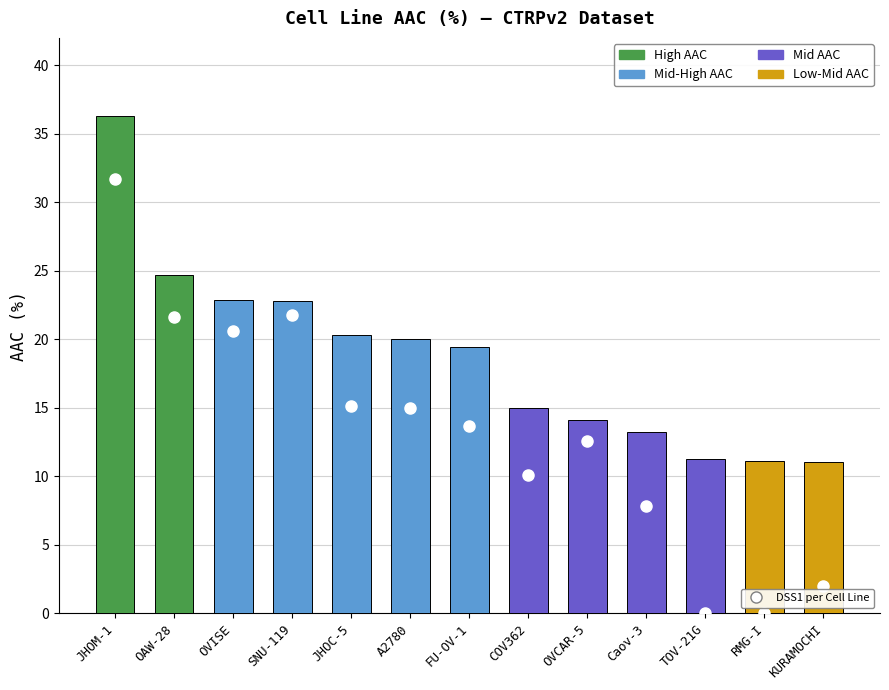

Is it true that AAC (%) equals 11.3 at TOV-21G?

True